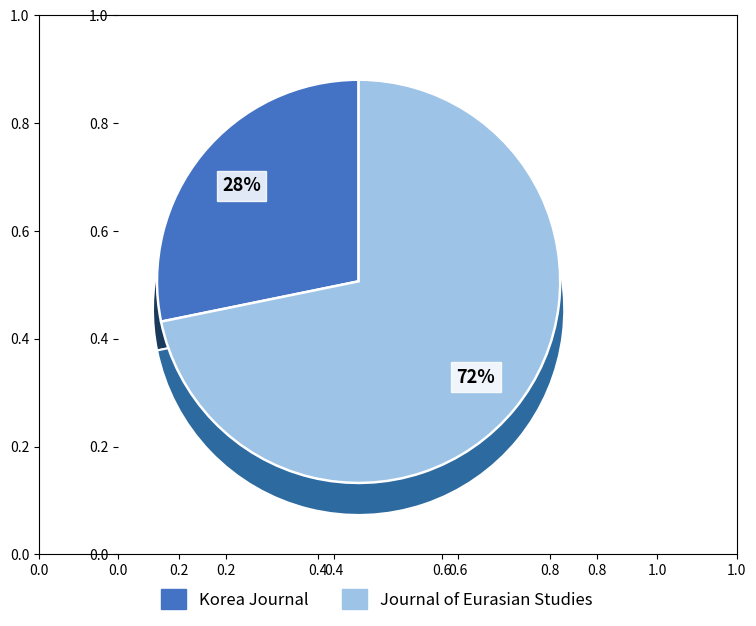

How many slices are in this pie chart?

2